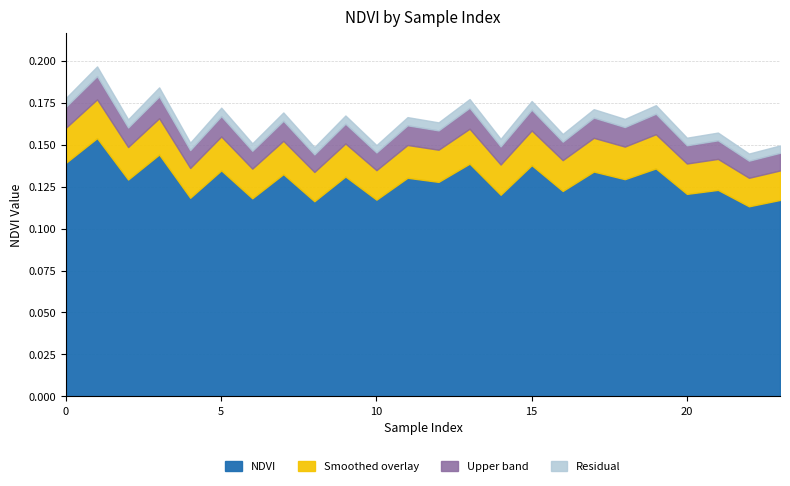

Which series has the widest spread of values?

NDVI